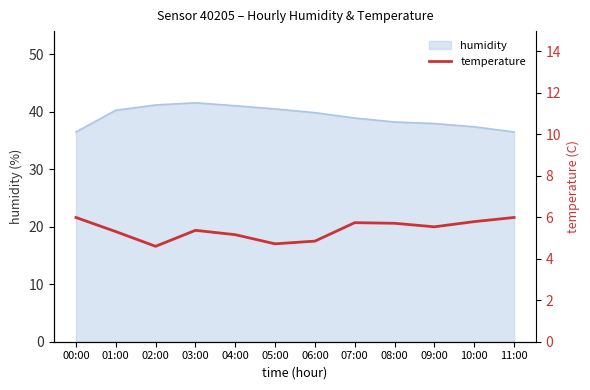

Is it true that the value at 10:00 is 5.8?

True